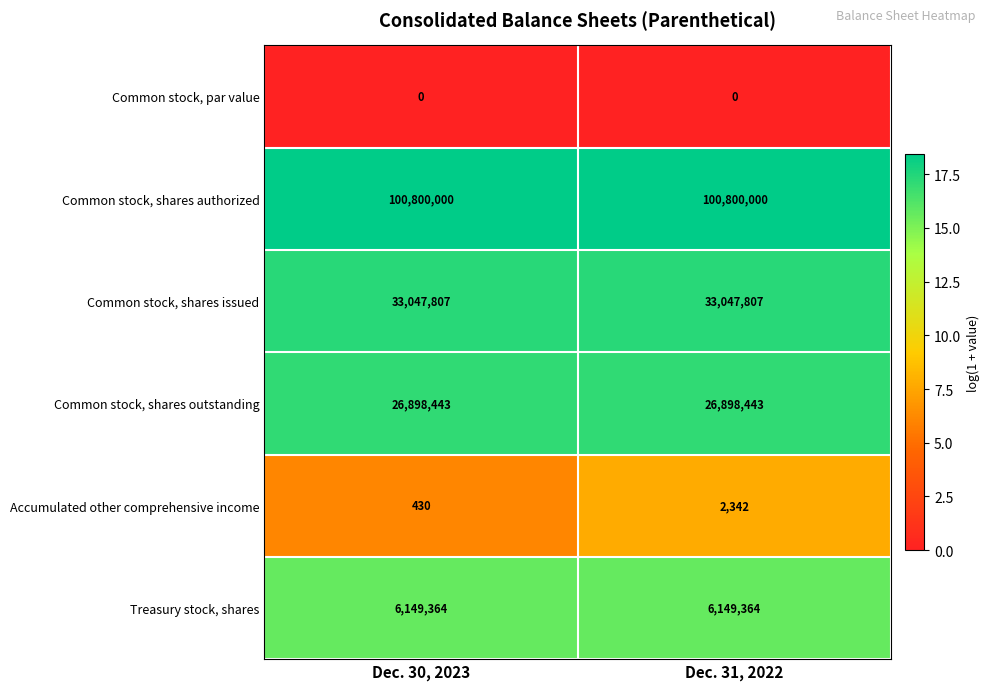

What is the sum of all Accumulated other comprehensive income values?

2772